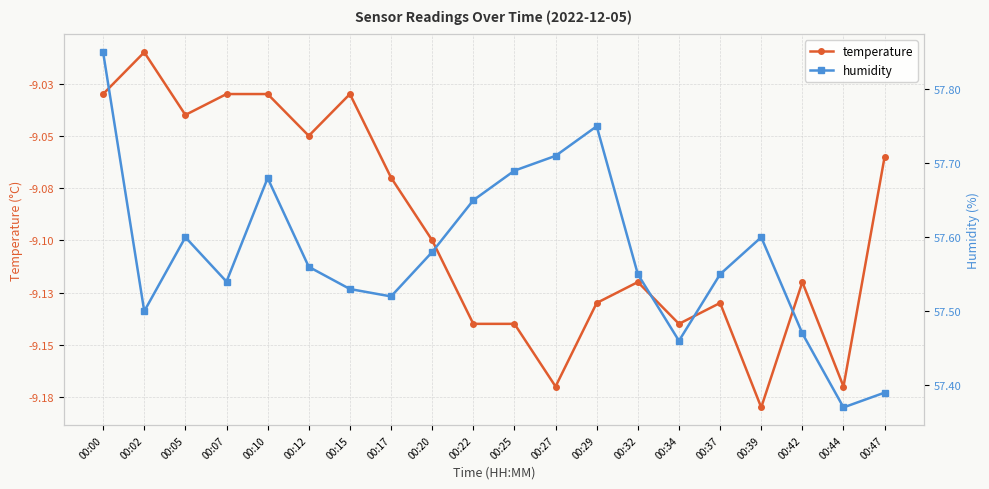

Reading right to left, what are all the values shown in this chart?

temperature: -9.1	-9.2	-9.1	-9.2	-9.1	-9.1	-9.1	-9.1	-9.2	-9.1	-9.1	-9.1	-9.1	-9.0	-9.1	-9.0	-9.0	-9.0	-9.0	-9.0
humidity: 57.4	57.4	57.5	57.6	57.5	57.5	57.5	57.8	57.7	57.7	57.6	57.6	57.5	57.5	57.6	57.7	57.5	57.6	57.5	57.9